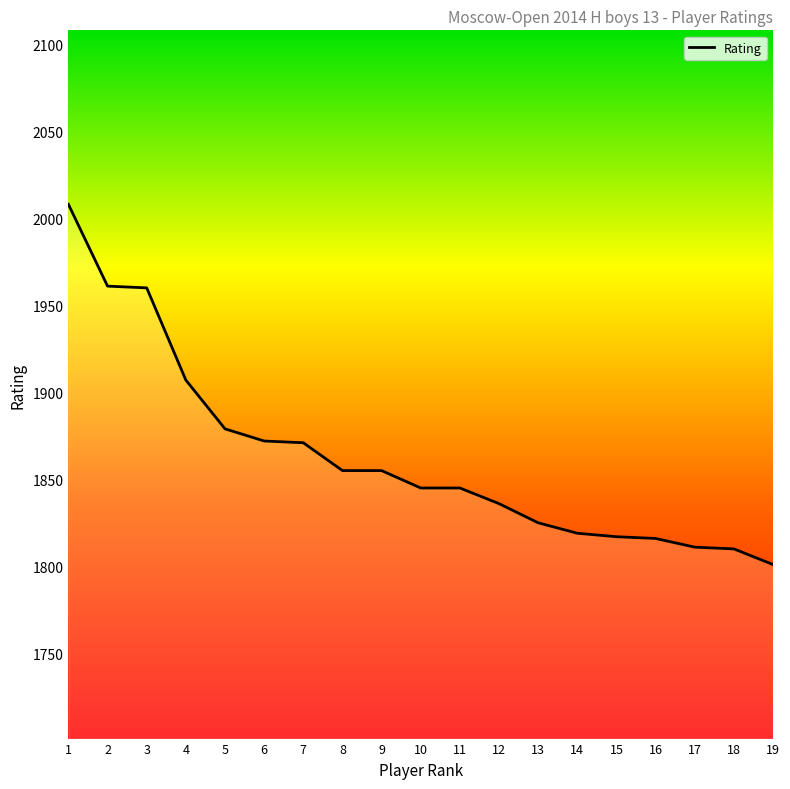

Read the value at 2, to the nearest 50.

1950